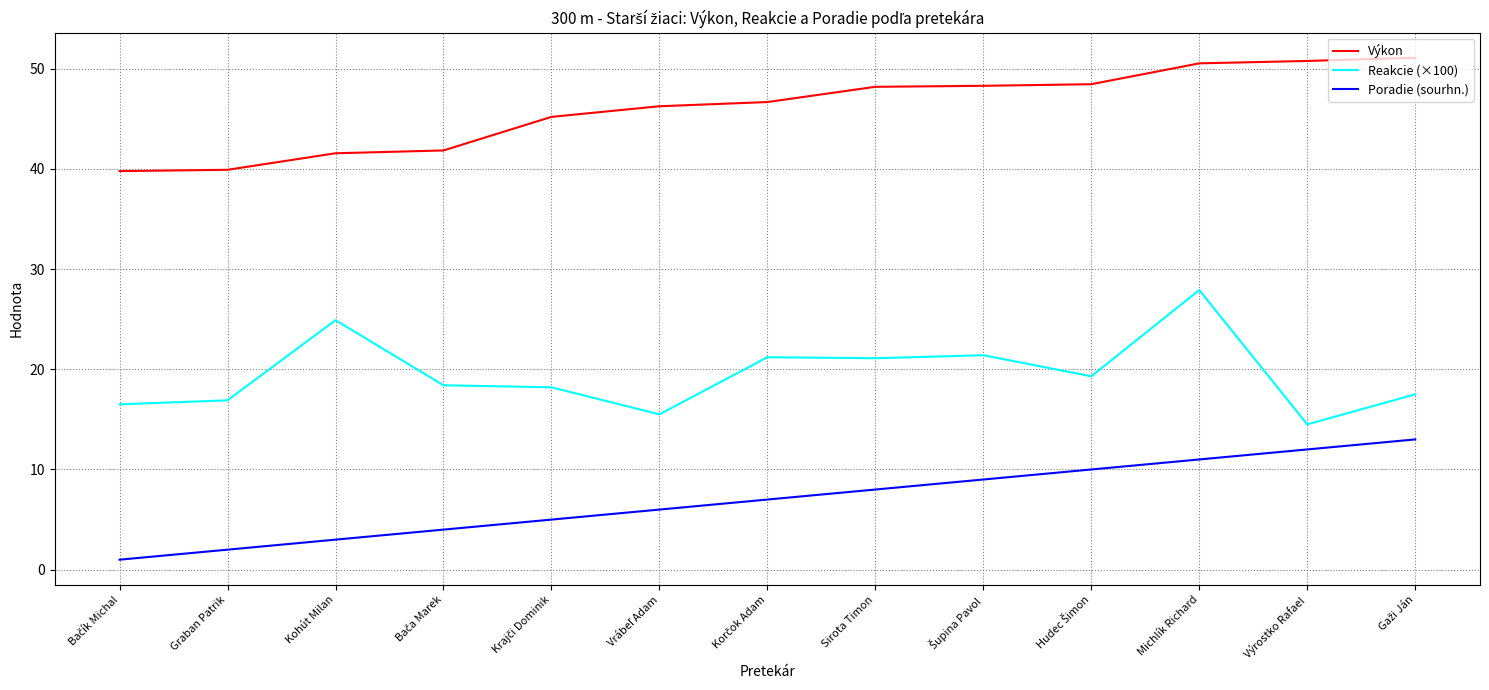

What is the minimum value shown in the chart?

1.0